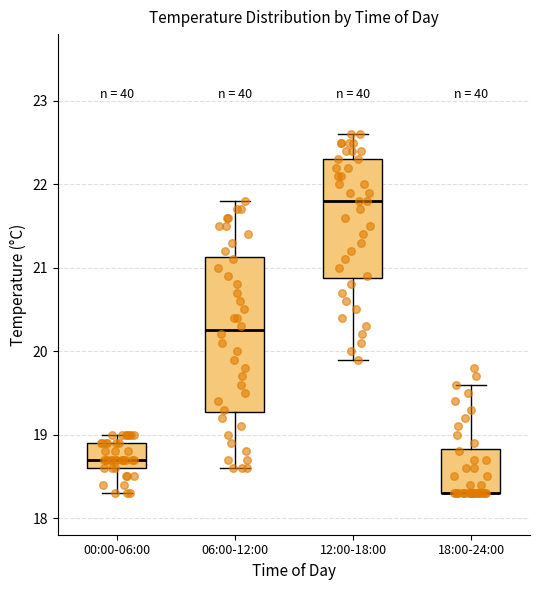

Where does the upper whisker of the box for 06:00-12:00 end on the y-axis? The values are not printed on the chart, so give them approximately, as read against the axis.

21.8